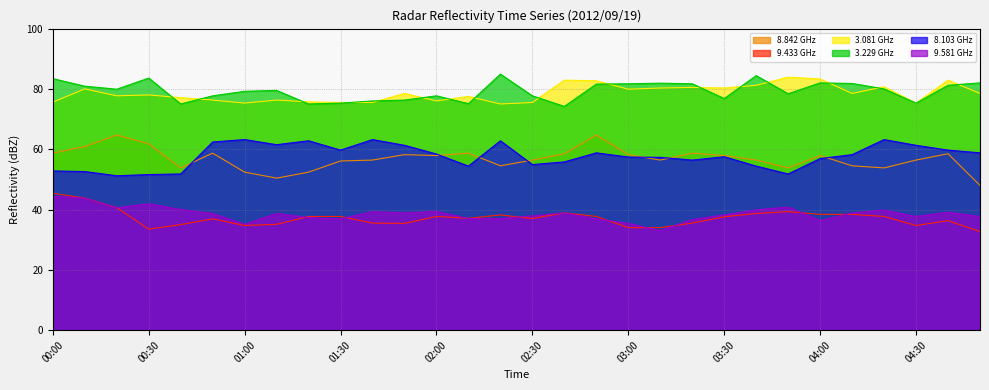

True or false: 9.581 has a value of 38.9 at 04:10.

True